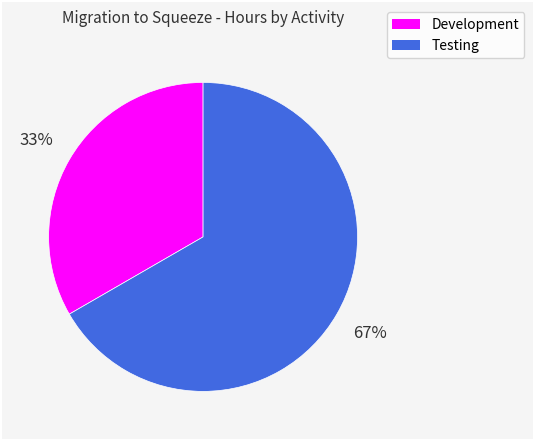

How many segments does this pie chart have?

2